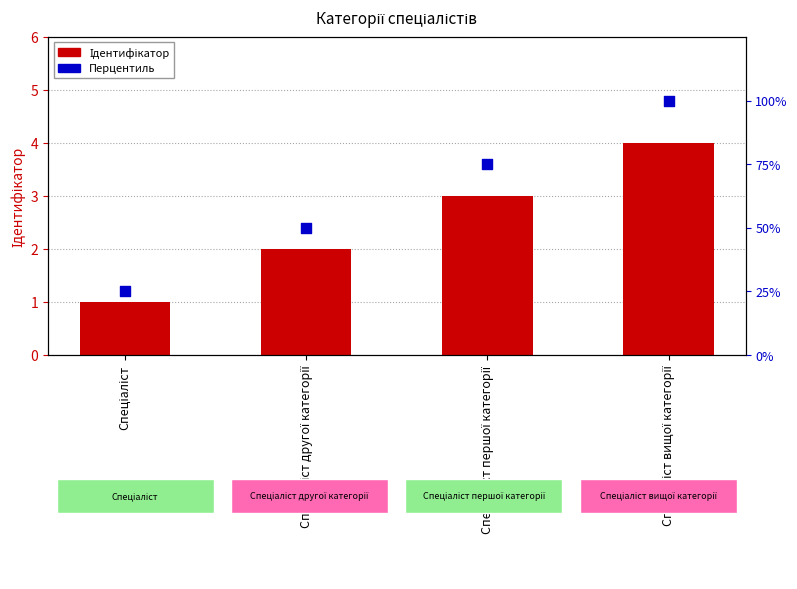

Which series has the widest spread of Y values?

Перцентиль